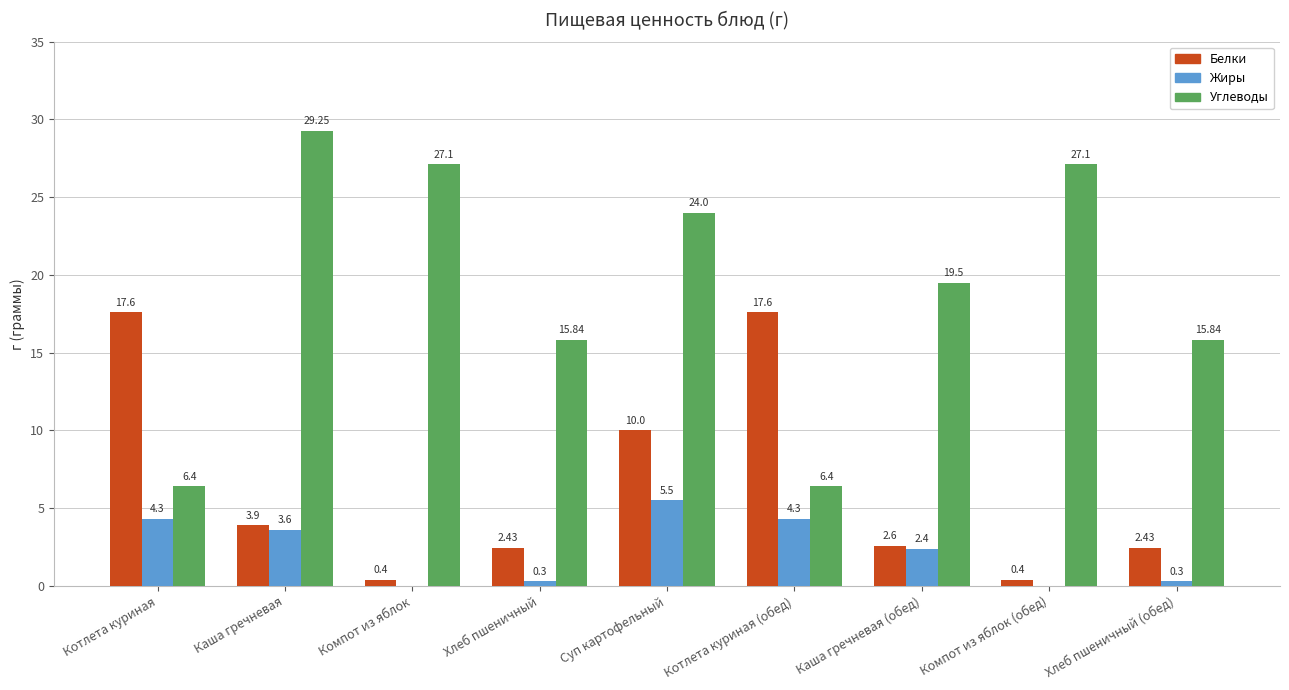

Which label corresponds to the largest value in the chart?

Каша гречневая